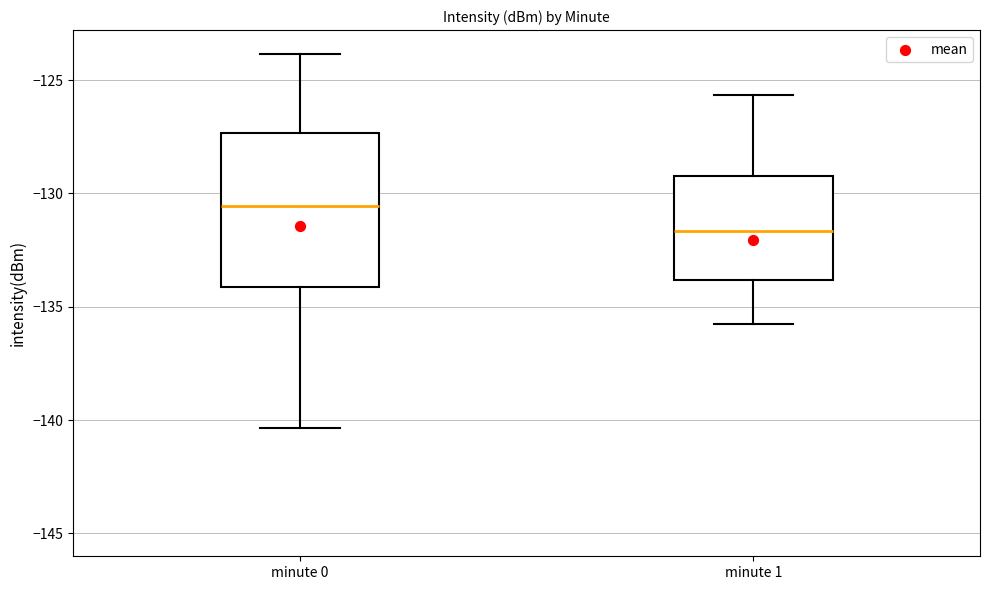

Reading left to right, read every box against the y-axis: the position of its median line, the range the box covers, and the ends of its whiskers. The values are not printed on the chart, so give them approximately, as read against the axis.

minute 0: median -130.5, box -134.0 to -127.5, whiskers -140.5 to -124.0
minute 1: median -131.5, box -134.0 to -129.0, whiskers -136.0 to -125.5